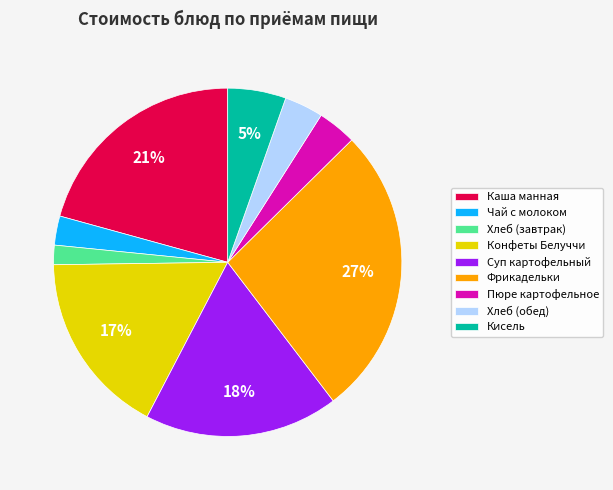

Combined, do Кисель and Фрикадельки account for over 50%?

No